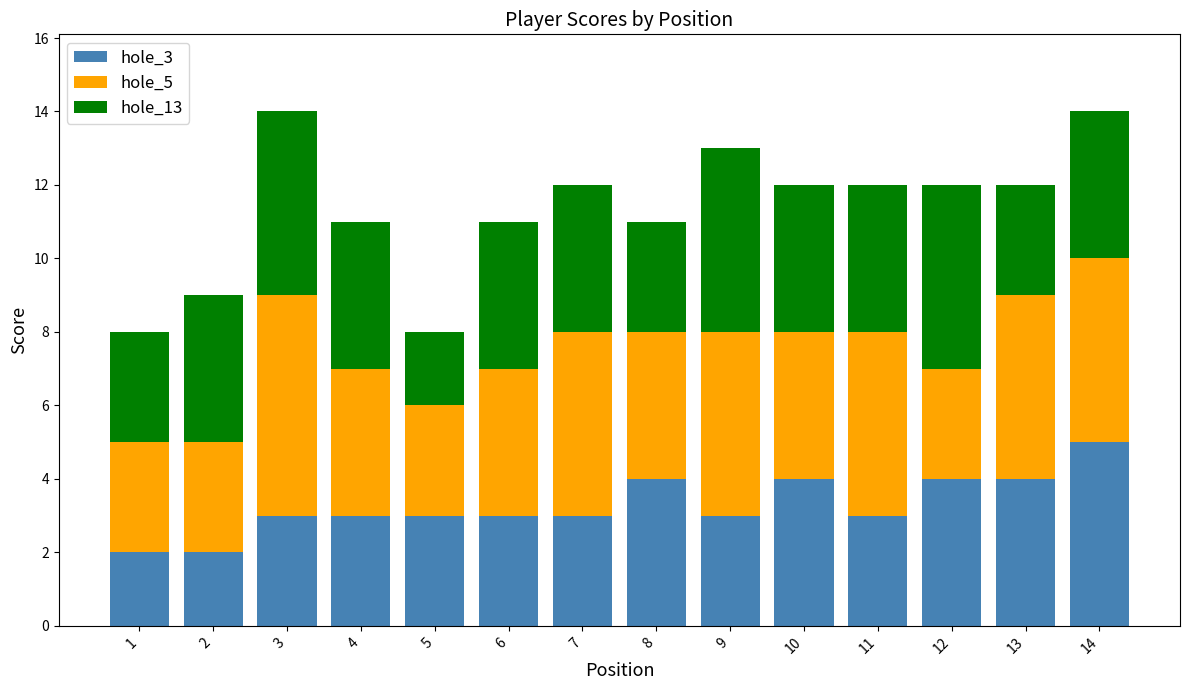

Is it true that hole_3 equals 4 at 3?

False